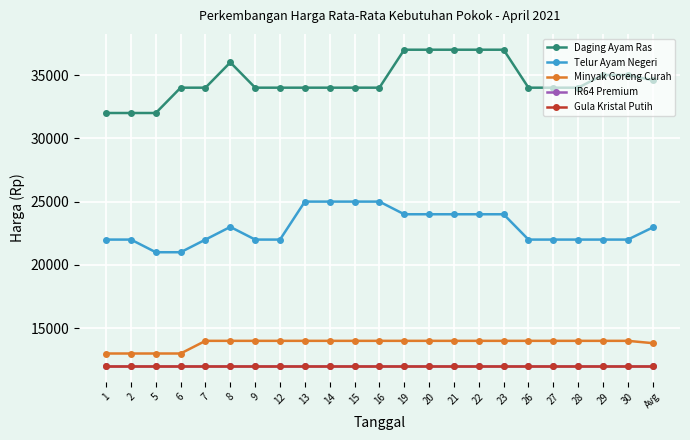

True or false: Minyak Goreng Curah and Telur Ayam Negeri intersect in this chart.

False